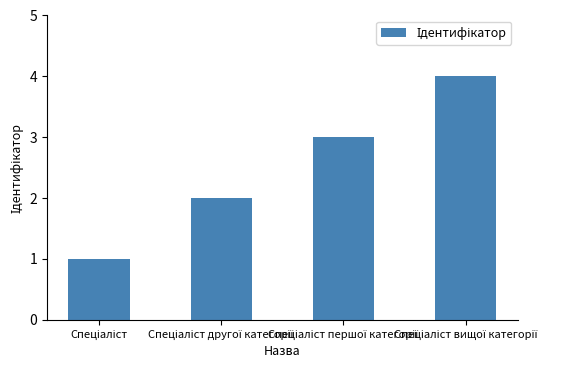

What is the greatest value displayed?

4